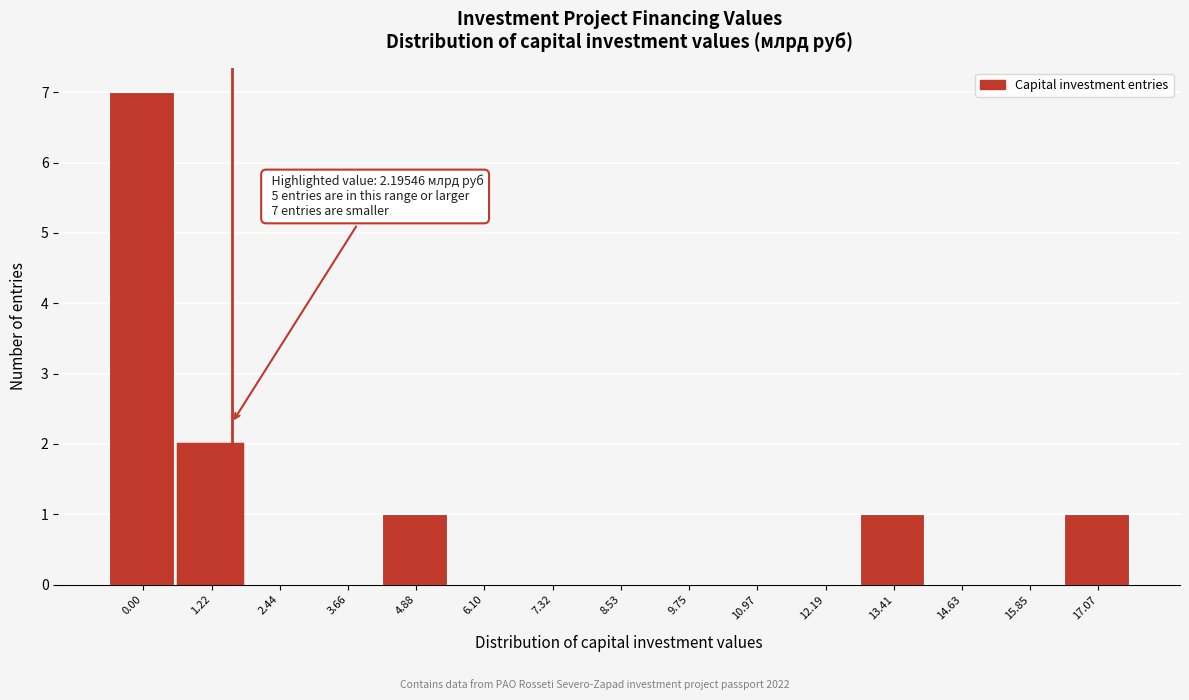

Reading left to right, transcribe all the data shown in this chart.

0.00=7	1.22=2	2.44=0	3.66=0	4.88=1	6.10=0	7.32=0	8.53=0	9.75=0	10.97=0	12.19=0	13.41=1	14.63=0	15.85=0	17.07=1